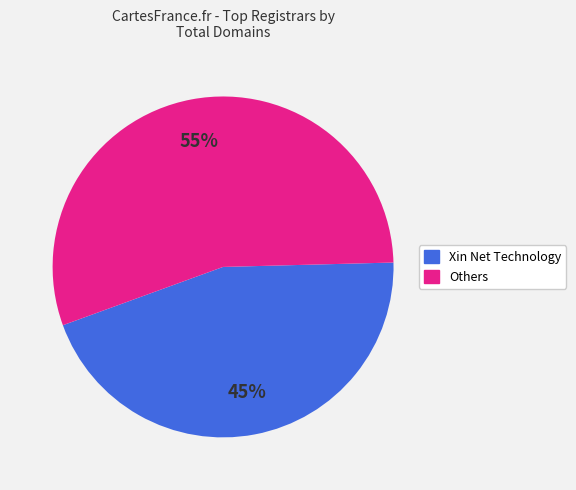

Is there any slice that represents more than half of the pie?

Yes